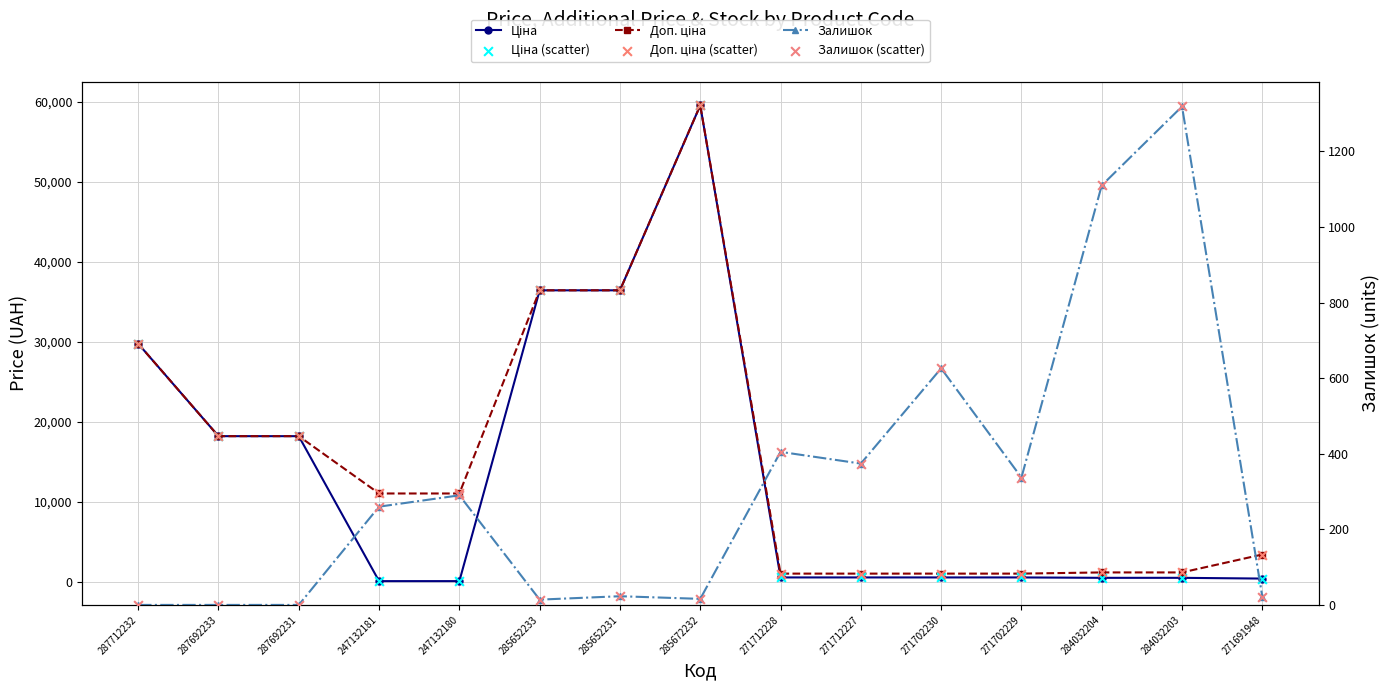

What is the total value across all series at 284032204?

5658.4